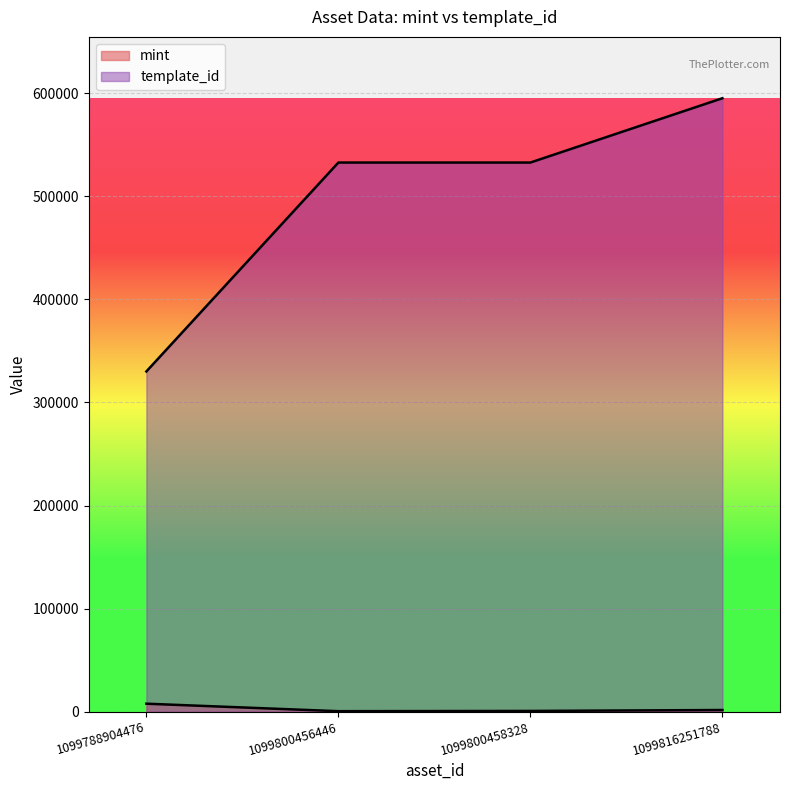

At how many categories does at least one series exceed 423282?

3